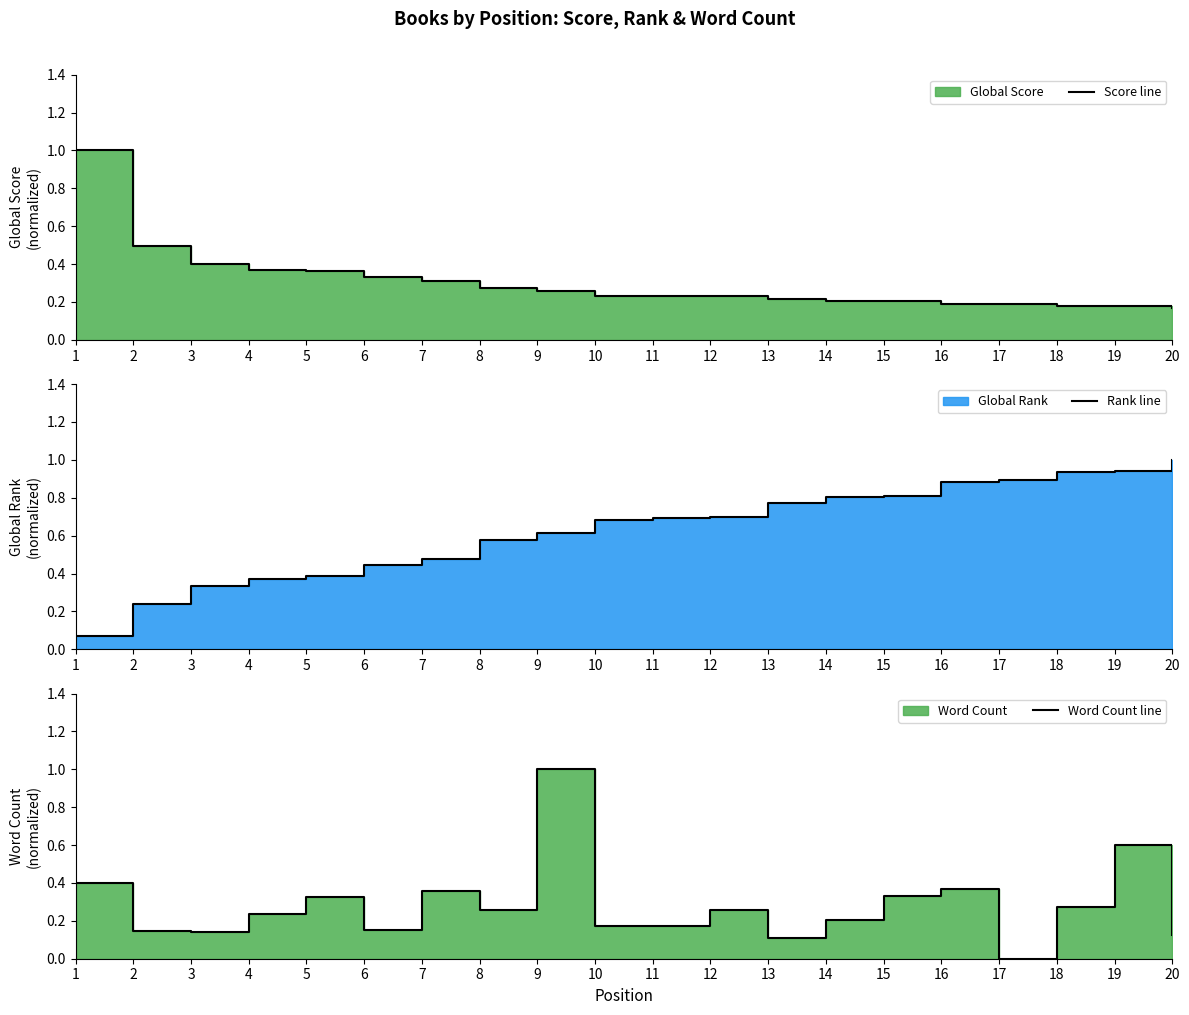

Between which two adjacent categories do Rank line and Score line first intersect?

3 and 4